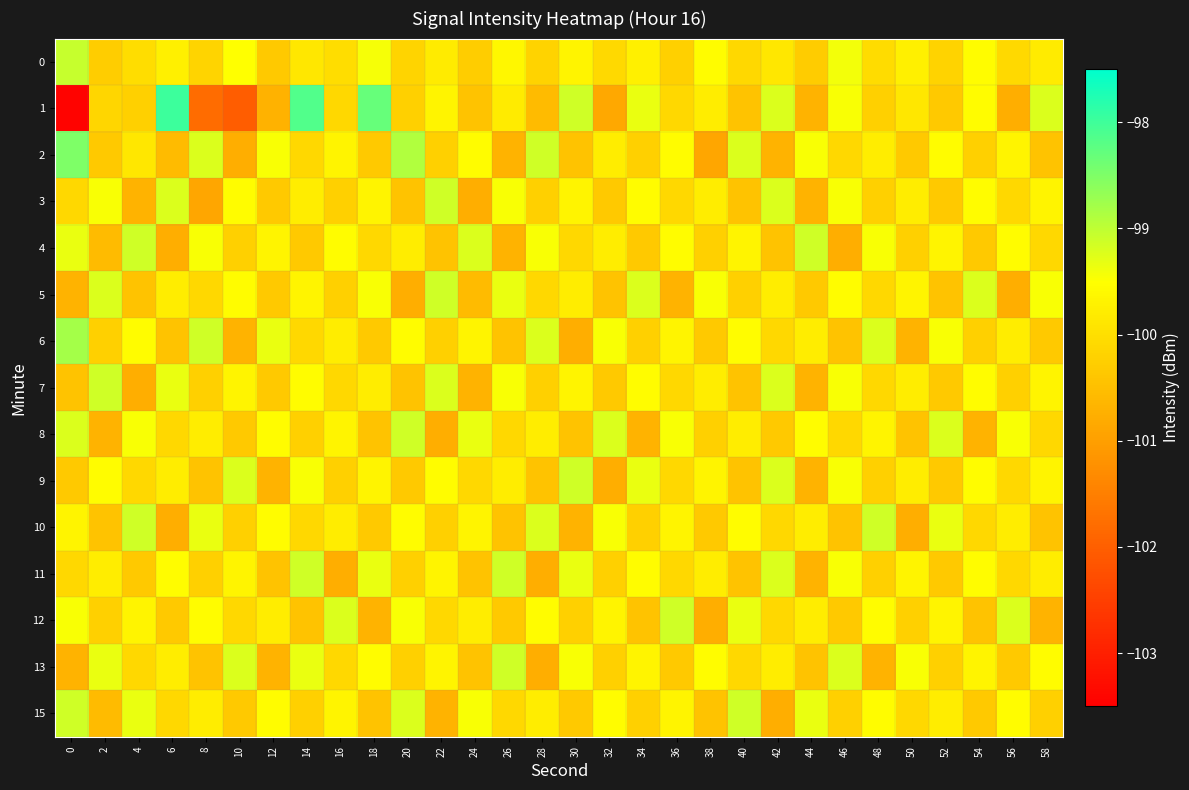

At which category is the sum across all series the highest?

14